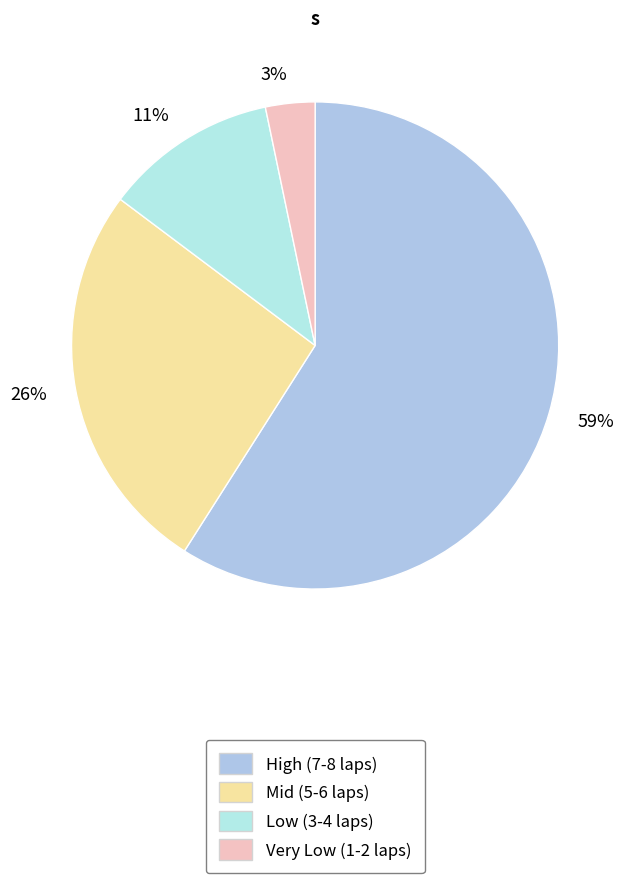

Approximately how many times larger is the value at 59% compared to 26%?

2.3